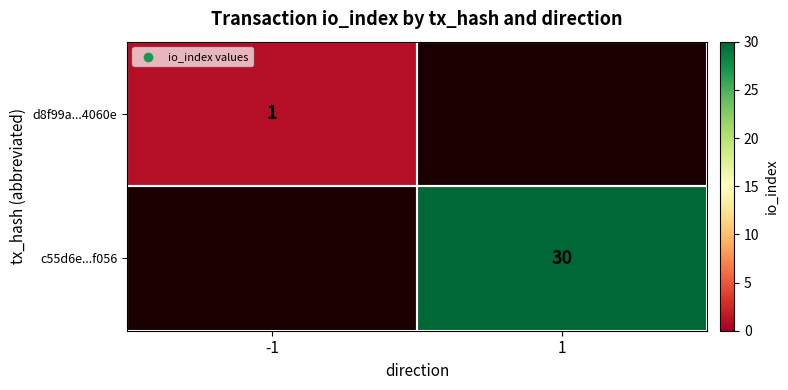

At how many categories does at least one series exceed 4?

1